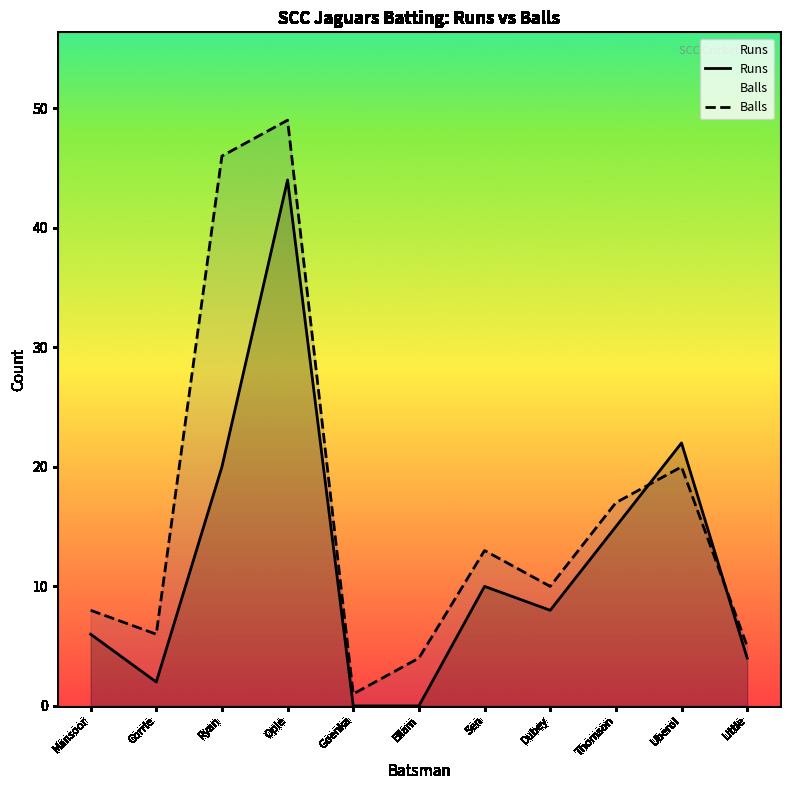

Reading right to left, what are all the values shown in this chart?

Runs: Little=4	Uberoi=22	Thomson=15	Dubey=8	Sen=10	Ellam=0	Goenka=0	Opie=44	Ryan=20	Corrie=2	Mansoor=6
Balls: Little=5	Uberoi=20	Thomson=17	Dubey=10	Sen=13	Ellam=4	Goenka=1	Opie=49	Ryan=46	Corrie=6	Mansoor=8